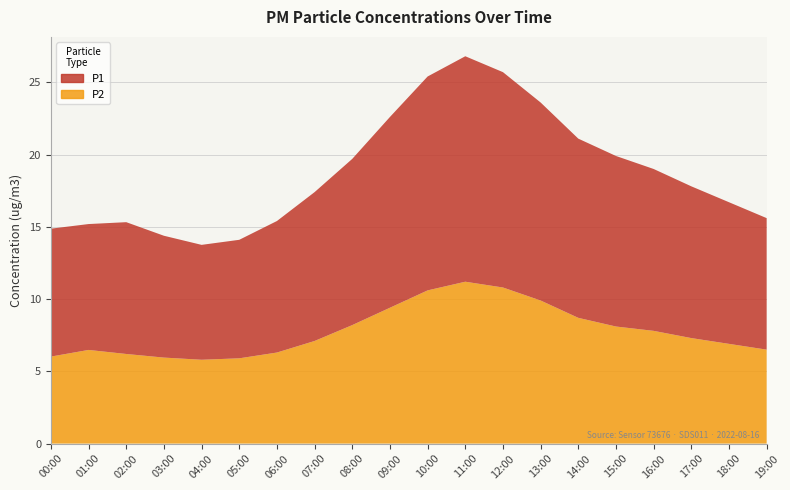

Reading left to right, list all the values displayed in this chart.

P1: 00:00=8.8	01:00=8.7	02:00=9.1	03:00=8.4	04:00=8.0	05:00=8.2	06:00=9.1	07:00=10.3	08:00=11.5	09:00=13.2	10:00=14.8	11:00=15.6	12:00=14.9	13:00=13.7	14:00=12.4	15:00=11.8	16:00=11.2	17:00=10.5	18:00=9.8	19:00=9.1
P2: 00:00=6.0	01:00=6.5	02:00=6.2	03:00=6.0	04:00=5.8	05:00=5.9	06:00=6.3	07:00=7.1	08:00=8.2	09:00=9.4	10:00=10.6	11:00=11.2	12:00=10.8	13:00=9.9	14:00=8.7	15:00=8.1	16:00=7.8	17:00=7.3	18:00=6.9	19:00=6.5